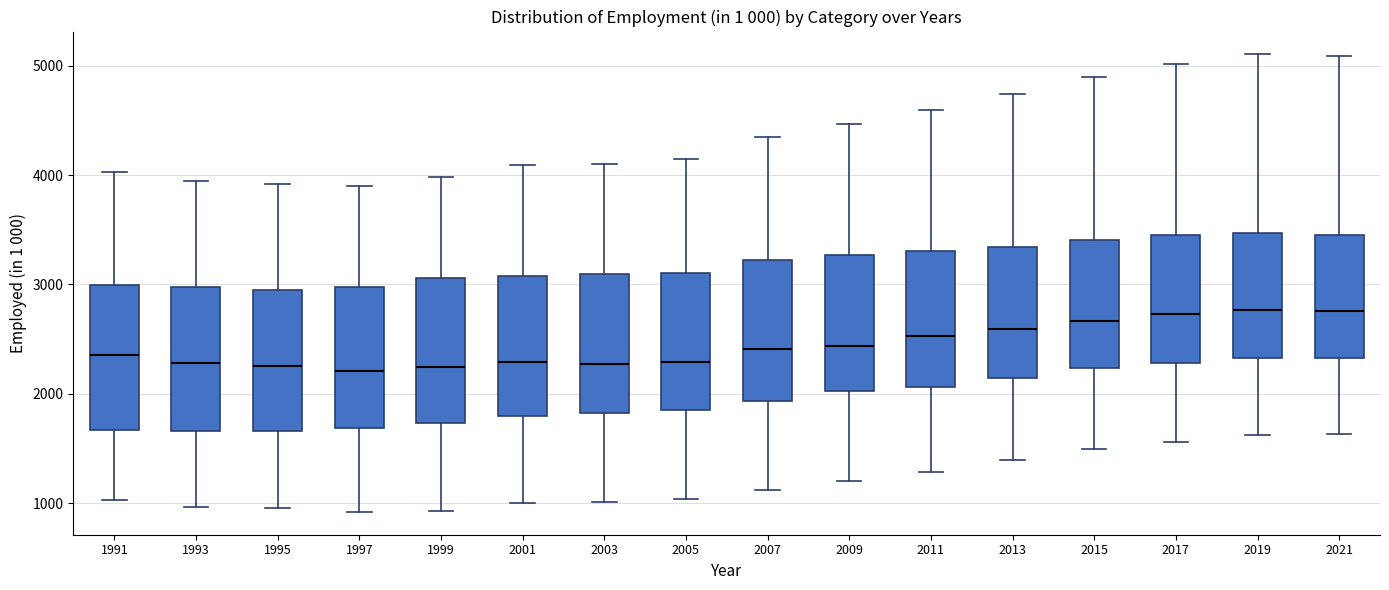

Reading left to right, transcribe this box plot: for each box, give where its median line is, the range the box spans, and where its two whiskers end, as read against the y-axis. The values are not printed on the chart, so give them approximately, as read against the axis.

1991: median 2400, box 1700 to 3000, whiskers 1000 to 4000
1993: median 2300, box 1700 to 3000, whiskers 1000 to 3900
1995: median 2300, box 1700 to 3000, whiskers 1000 to 3900
1997: median 2200, box 1700 to 3000, whiskers 900 to 3900
1999: median 2200, box 1700 to 3100, whiskers 900 to 4000
2001: median 2300, box 1800 to 3100, whiskers 1000 to 4100
2003: median 2300, box 1800 to 3100, whiskers 1000 to 4100
2005: median 2300, box 1900 to 3100, whiskers 1000 to 4100
2007: median 2400, box 1900 to 3200, whiskers 1100 to 4300
2009: median 2400, box 2000 to 3300, whiskers 1200 to 4500
2011: median 2500, box 2100 to 3300, whiskers 1300 to 4600
2013: median 2600, box 2100 to 3300, whiskers 1400 to 4700
2015: median 2700, box 2200 to 3400, whiskers 1500 to 4900
2017: median 2700, box 2300 to 3500, whiskers 1600 to 5000
2019: median 2800, box 2300 to 3500, whiskers 1600 to 5100
2021: median 2800, box 2300 to 3400, whiskers 1600 to 5100